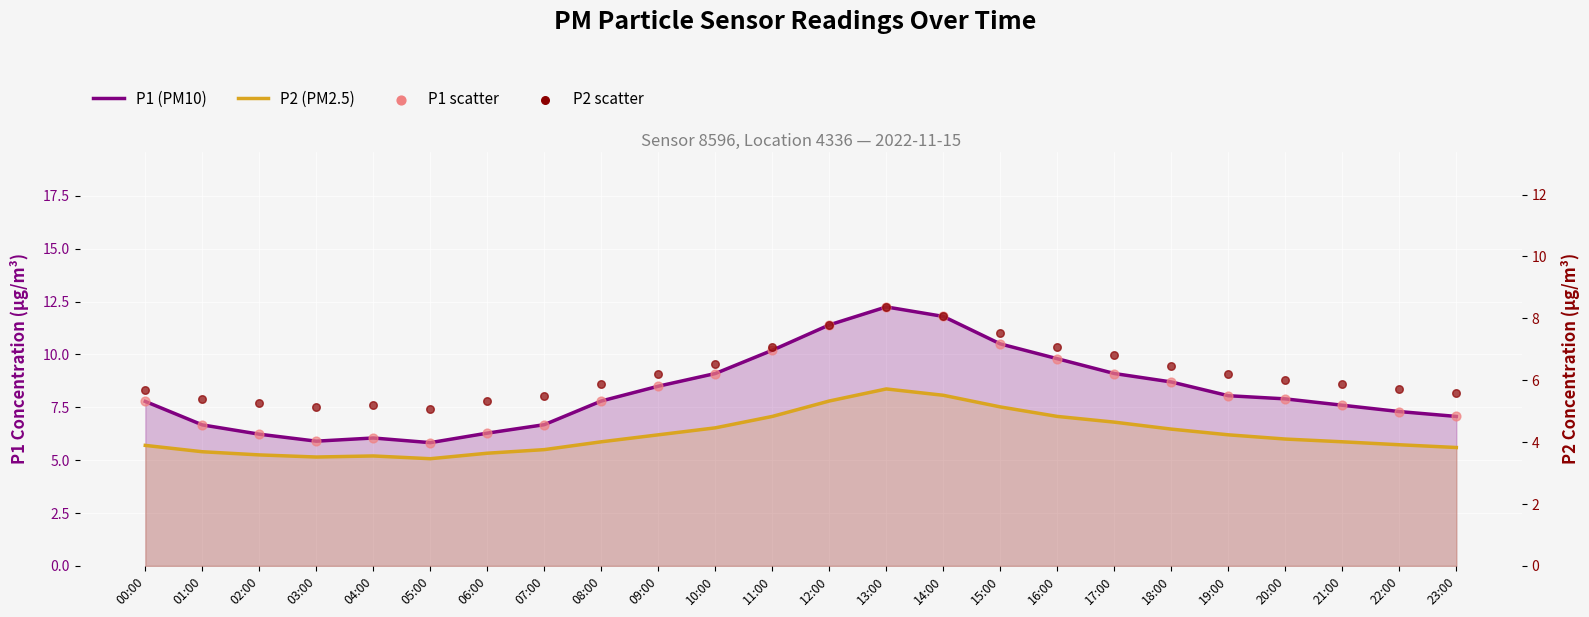

At which category is the sum across all series the highest?

13:00